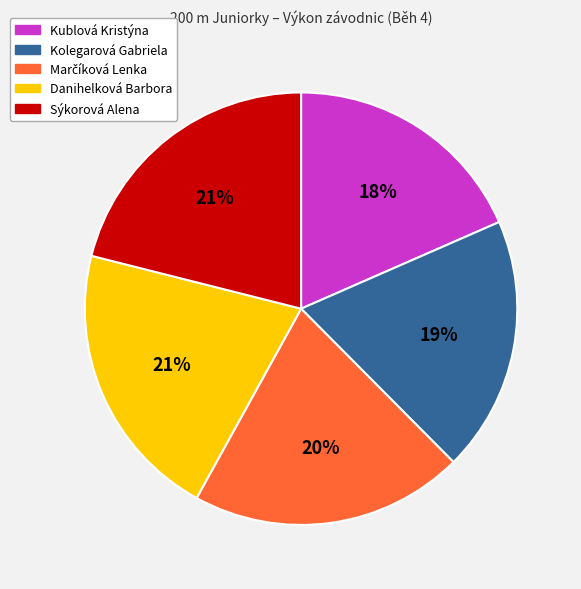

To the nearest percent, what is the average slice percentage?

20%